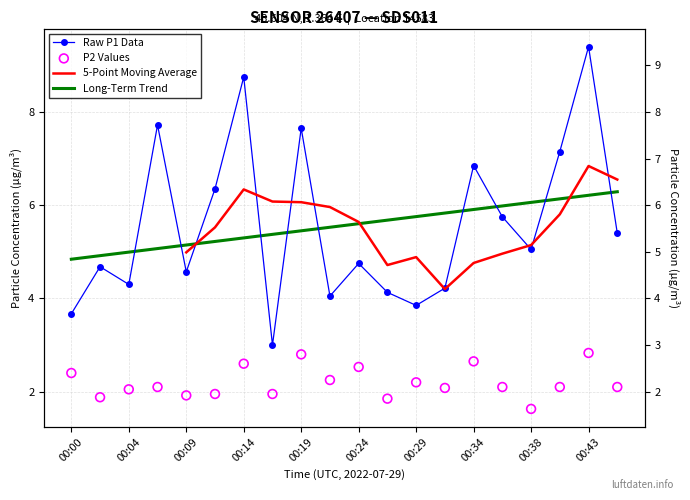

Which series has the widest spread of Y values?

P1